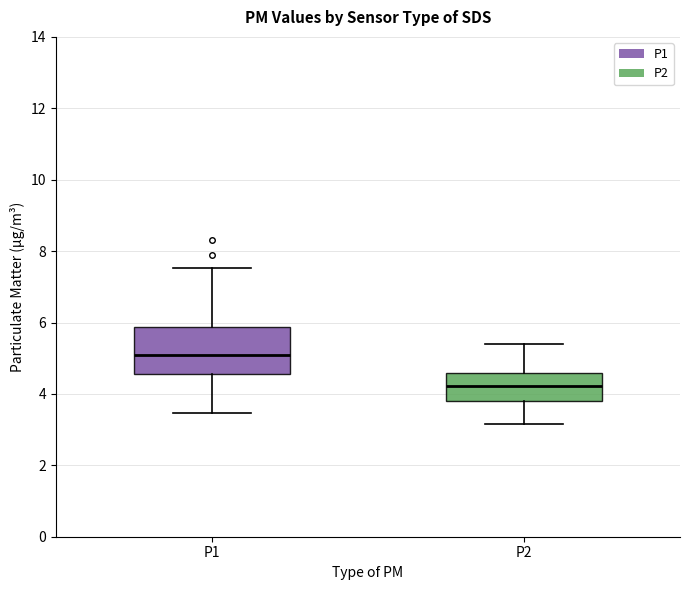

Reading left to right, transcribe this box plot: for each box, give where its median line is, the range the box spans, and where its two whiskers end, as read against the y-axis. The values are not printed on the chart, so give them approximately, as read against the axis.

P1: median 5.2, box 4.6 to 5.8, whiskers 3.4 to 7.6
P2: median 4.2, box 3.8 to 4.6, whiskers 3.2 to 5.4